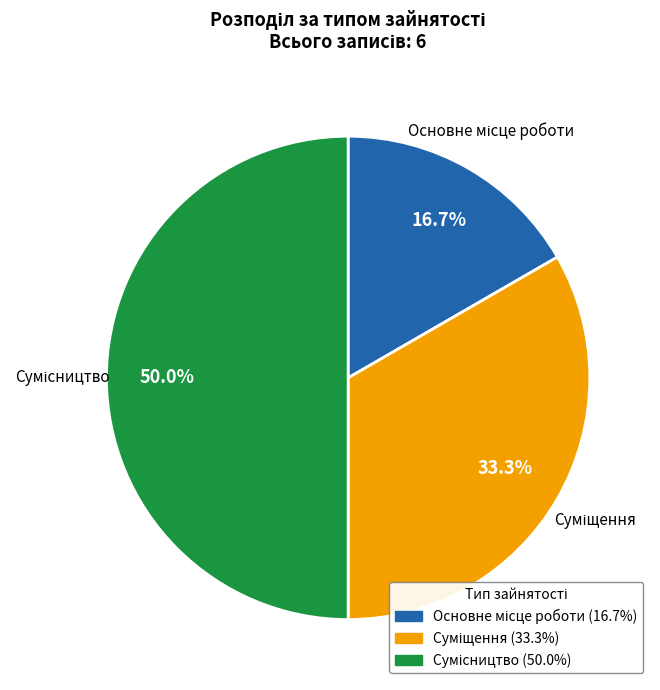

To the nearest percent, what is the difference between the Основне місце роботи and Суміщення slice percentages?

17%